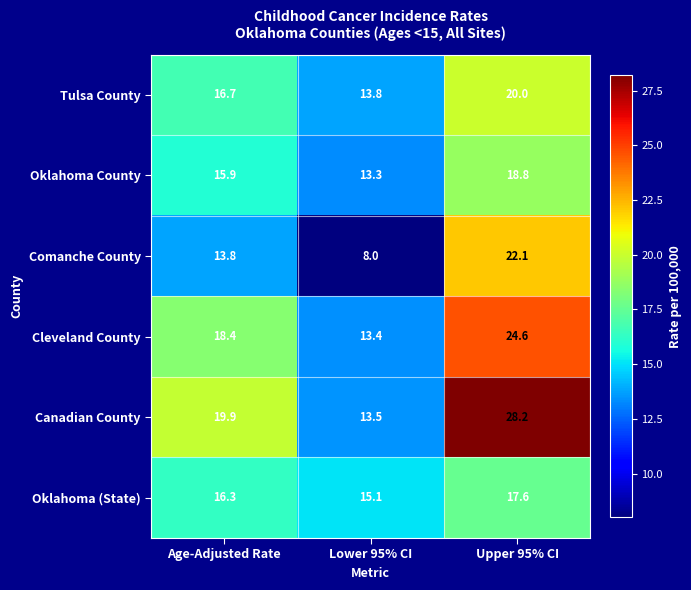

What is the difference between the highest and lowest values at Lower 95% CI?

7.1